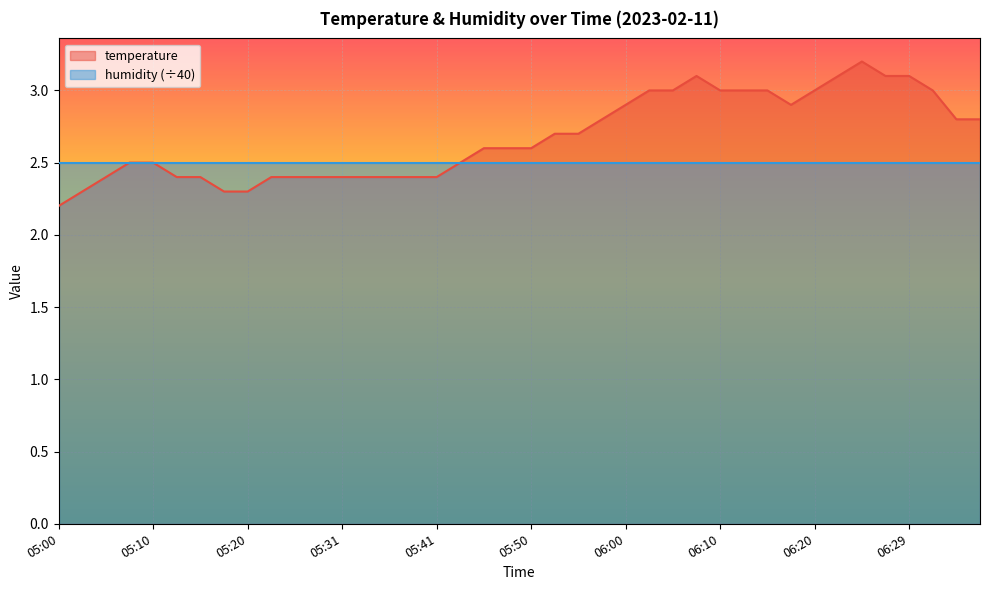

Which has a higher value, 05:46 or 06:07?

06:07